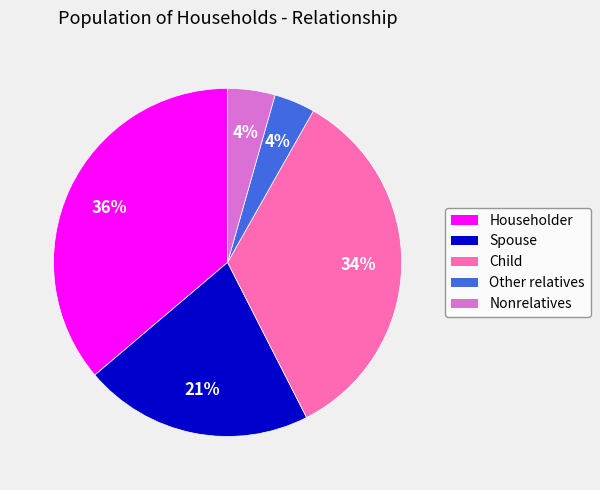

Is the sum of Nonrelatives and Other relatives greater than half?

No